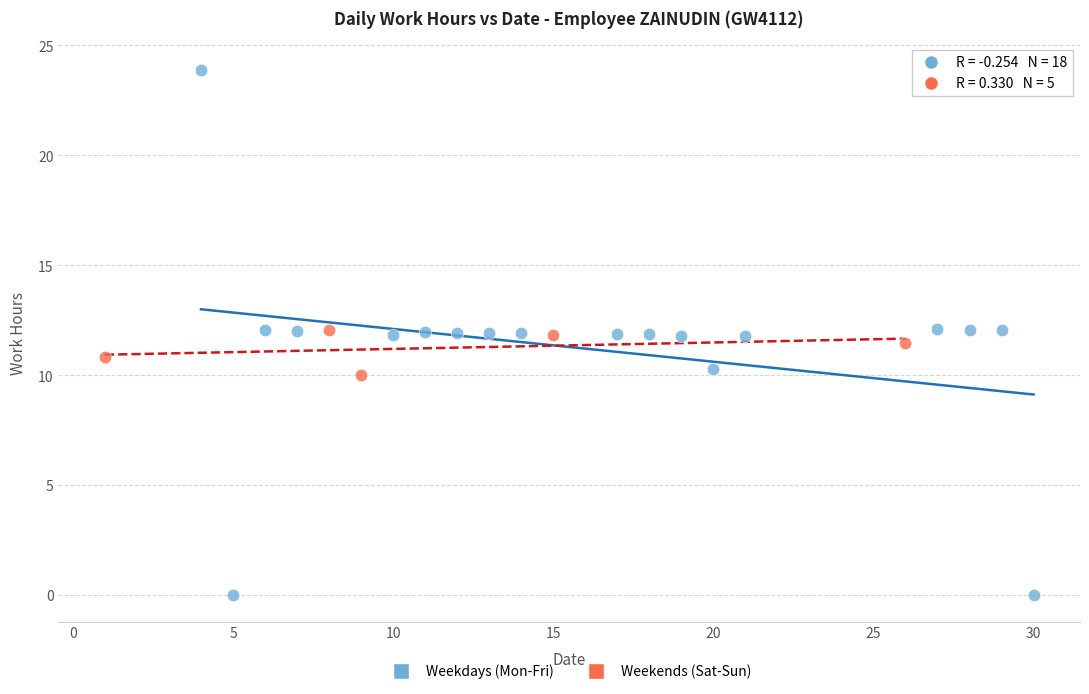

Which series has the largest Y range (max minus min)?

Weekdays (Mon-Fri)